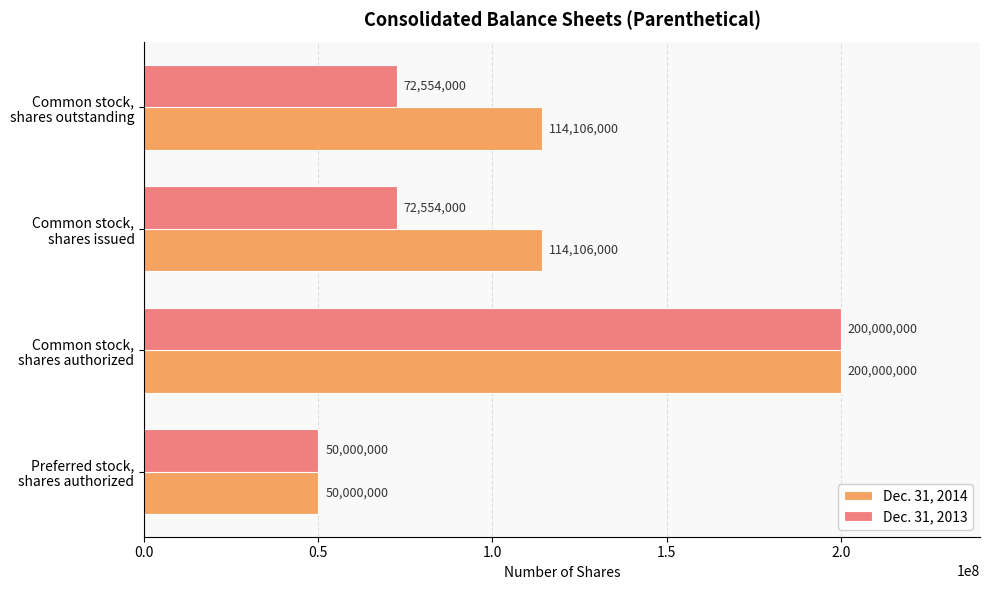

Which series has the largest total across all categories?

Dec. 31, 2014